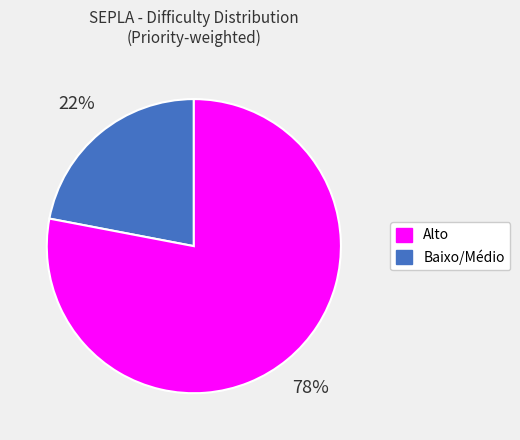

To the nearest percent, what is the difference between the largest and smallest slice percentages?

56%